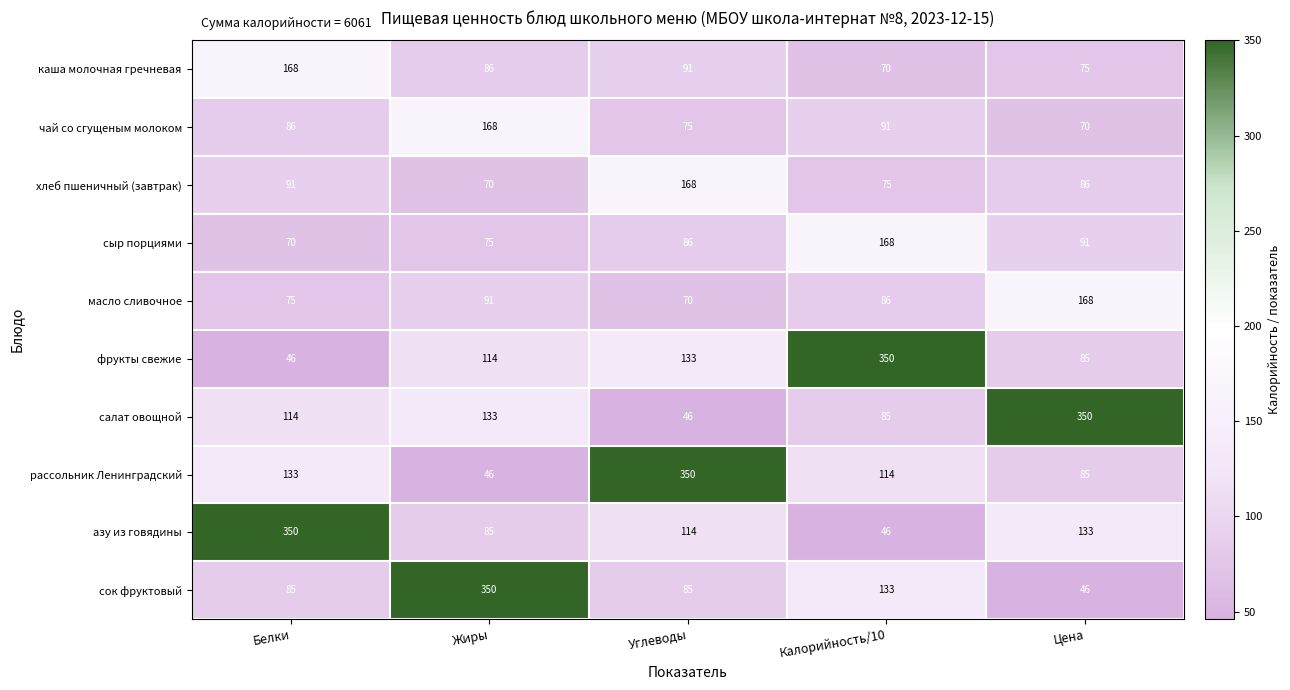

What is the difference between the second highest and second lowest values in the сок фруктовый series?

48